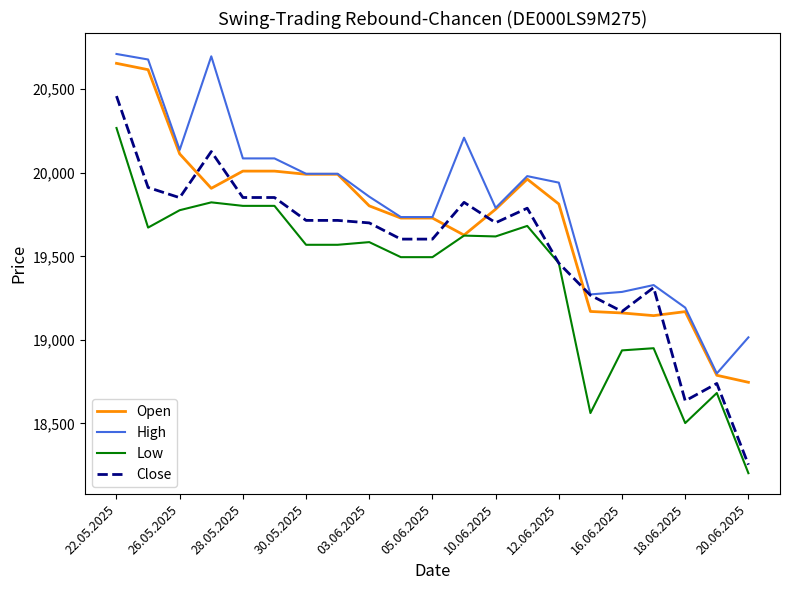

Which series has the largest total across all categories?

High